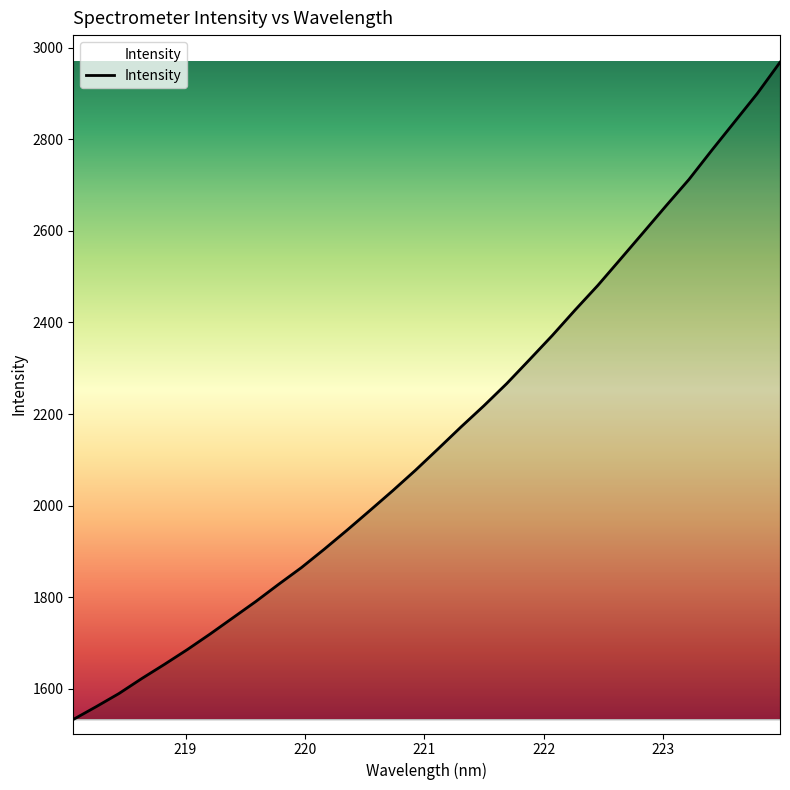

What is the greatest value displayed?

2968.1